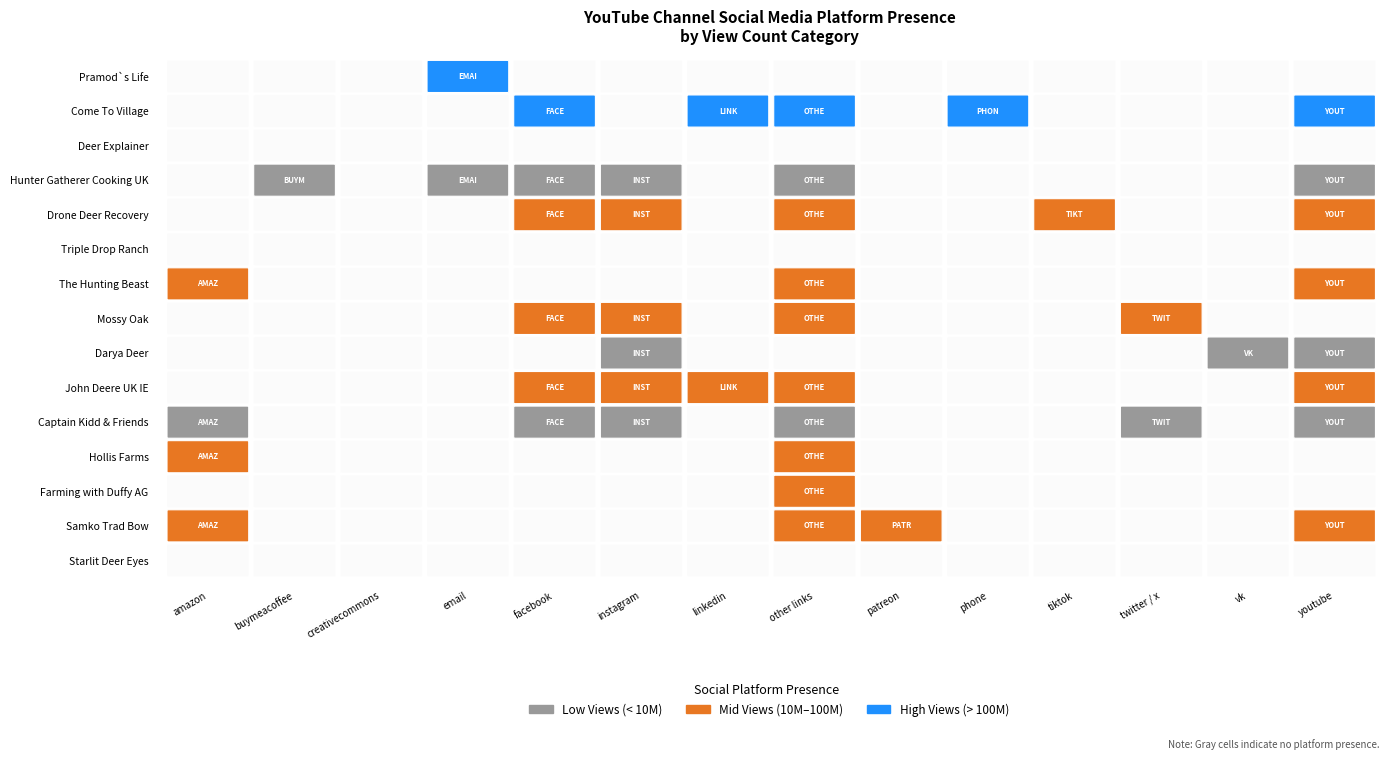

The value at 3 is 792963. True or false?

False